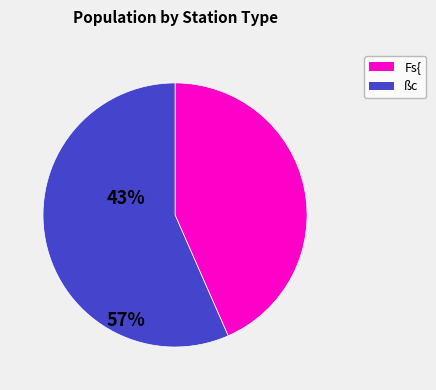

Is there any slice that represents more than half of the pie?

Yes